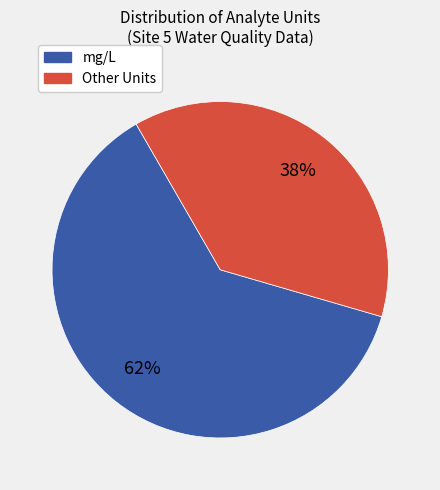

To the nearest percent, what is the average slice percentage?

50%